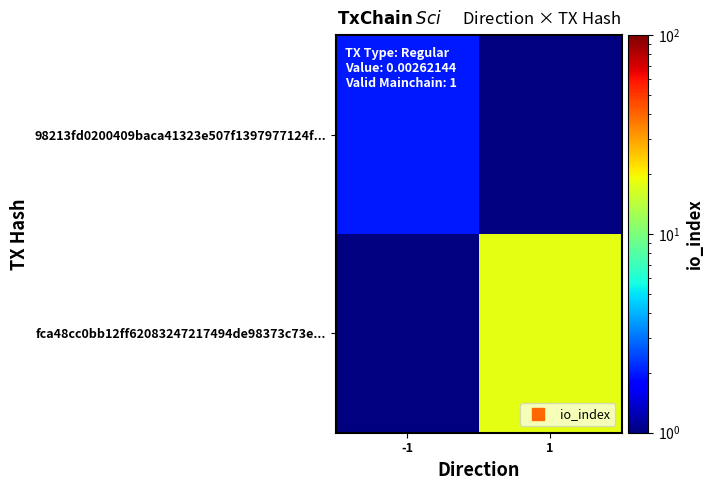

Which category has the lowest value across all series?

-1